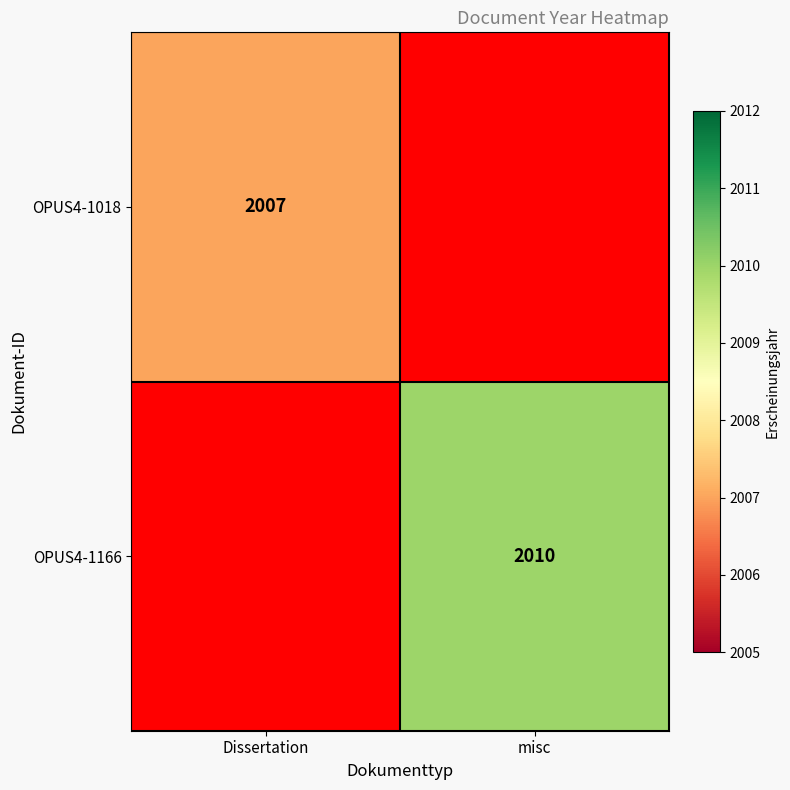

The value of OPUS4-1166 at misc is 2658. True or false?

False